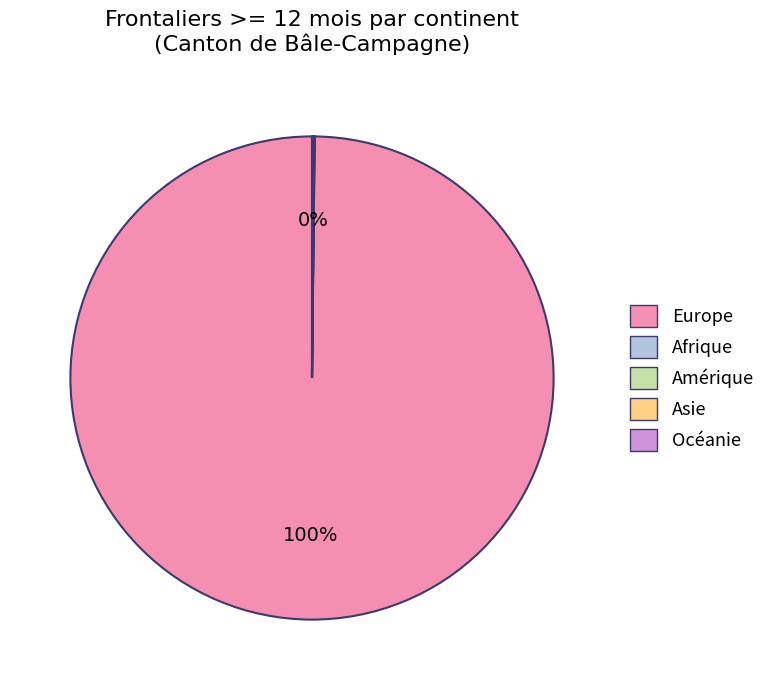

What is the largest slice in the pie chart?

Europe